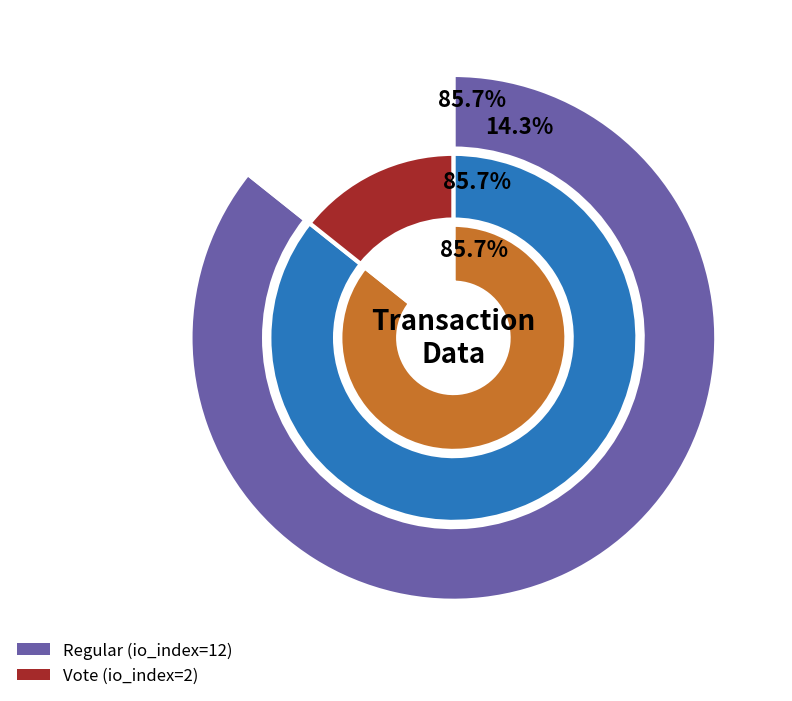

To the nearest percent, what is the combined percentage of Vote (io_index=2) and Regular (io_index=12)?

100%